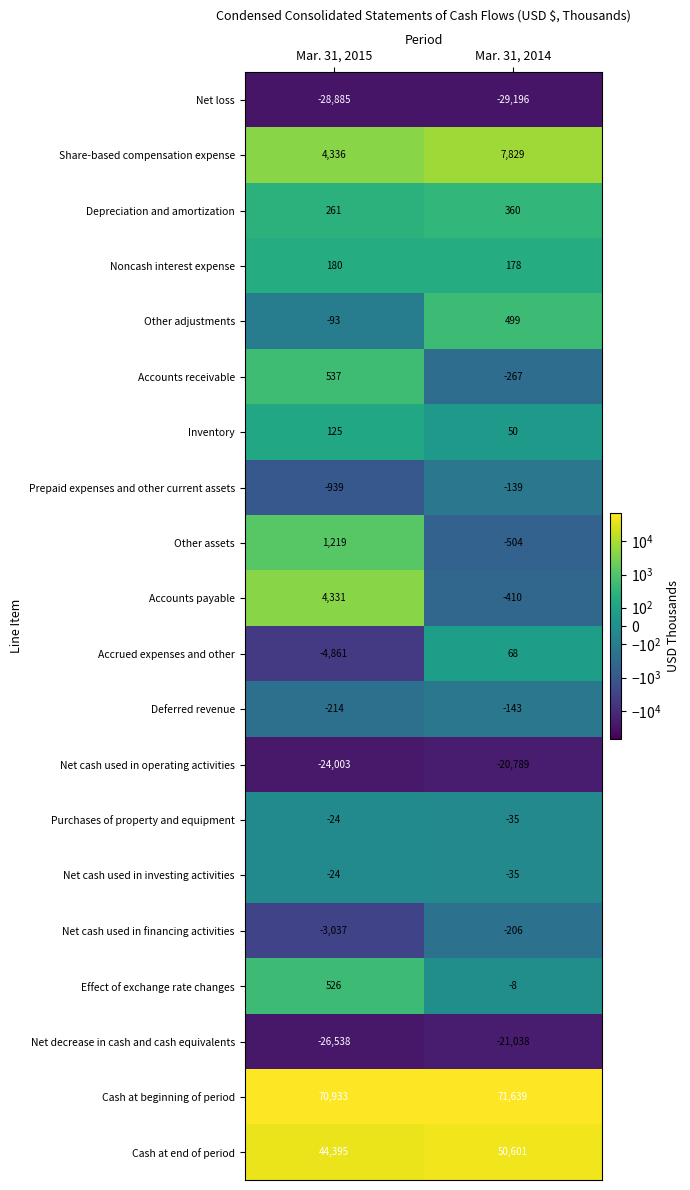

At which category is the sum across all series the highest?

Mar. 31, 2014